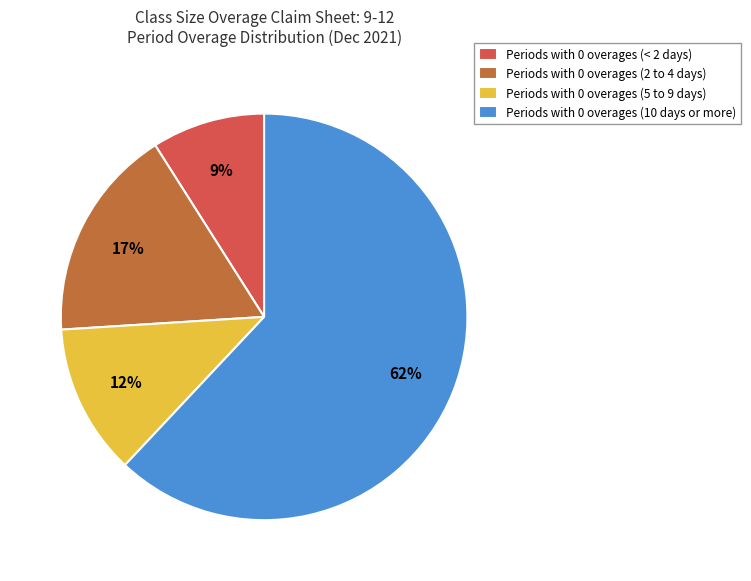

To the nearest percent, what is the difference between the Periods with 0 overages (< 2 days) and Periods with 0 overages (2 to 4 days) slice percentages?

8%